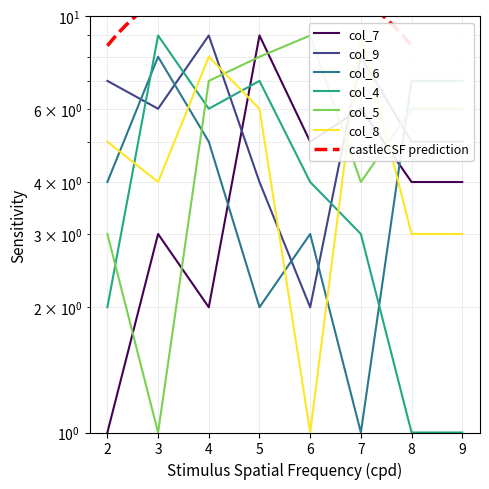

True or false: col_6 and col_4 cross at least once.

True